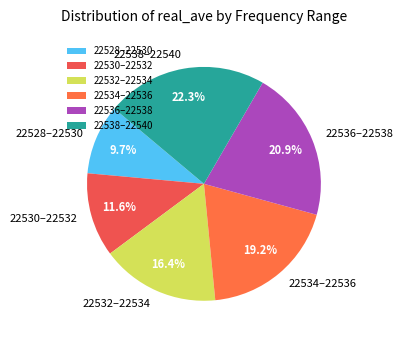

Rank the categories by value from highest to lowest.

22538–22540, 22536–22538, 22534–22536, 22532–22534, 22530–22532, 22528–22530